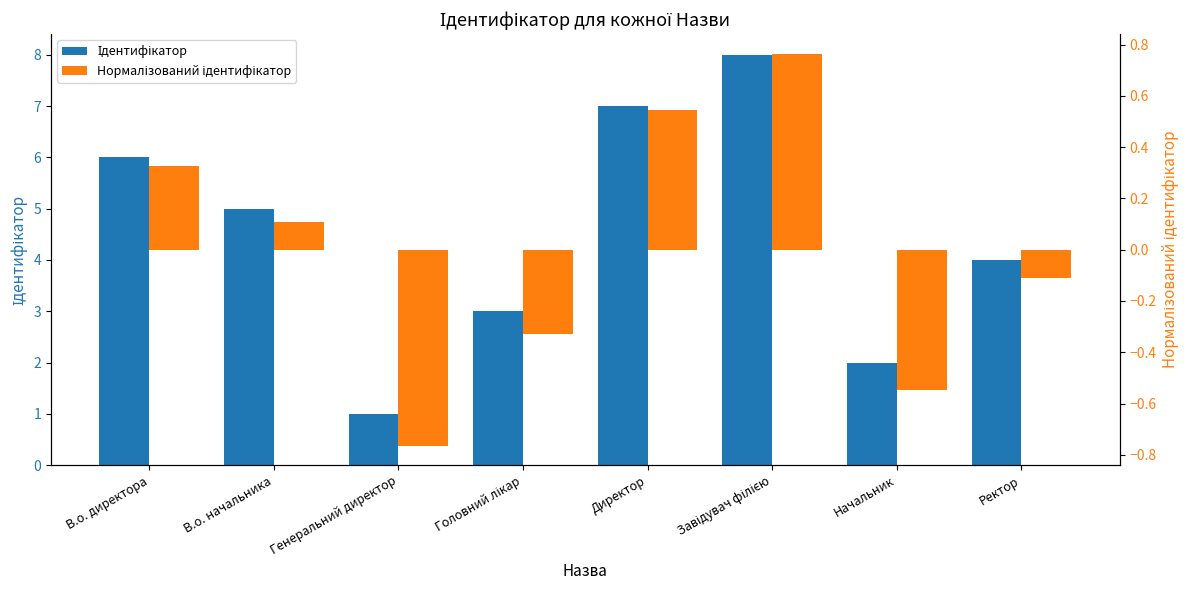

True or false: Ідентифікатор has a value of 0.4 at Начальник.

False